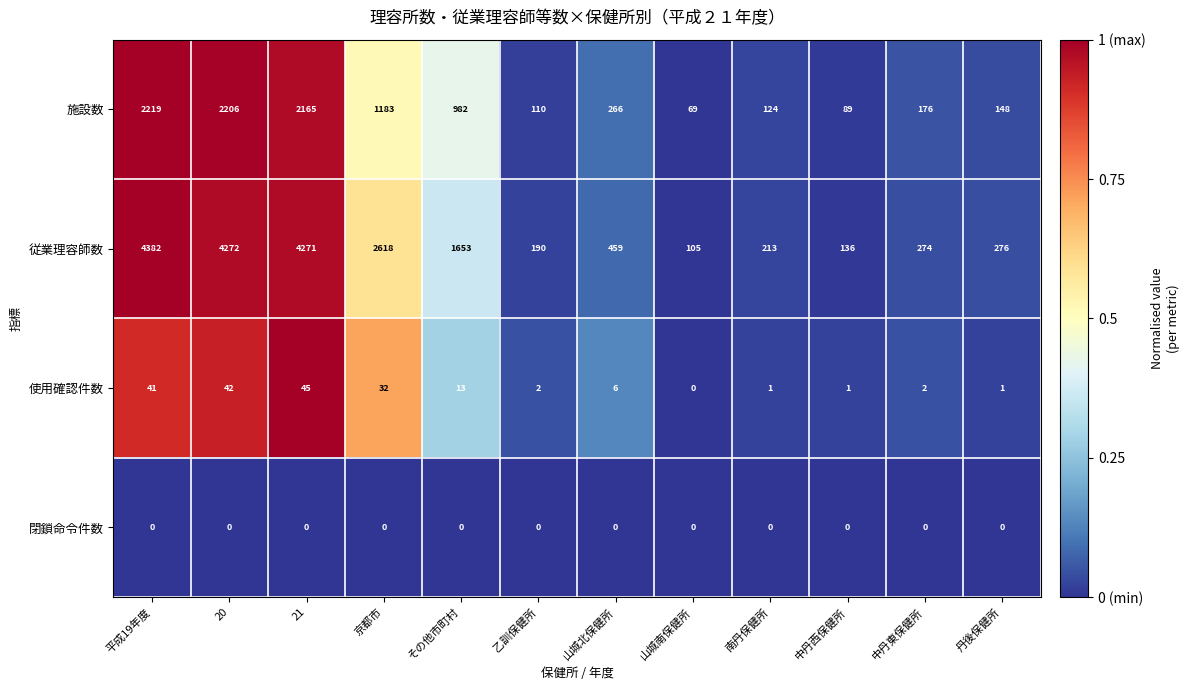

At which category does the chart reach its peak across all series?

平成19年度